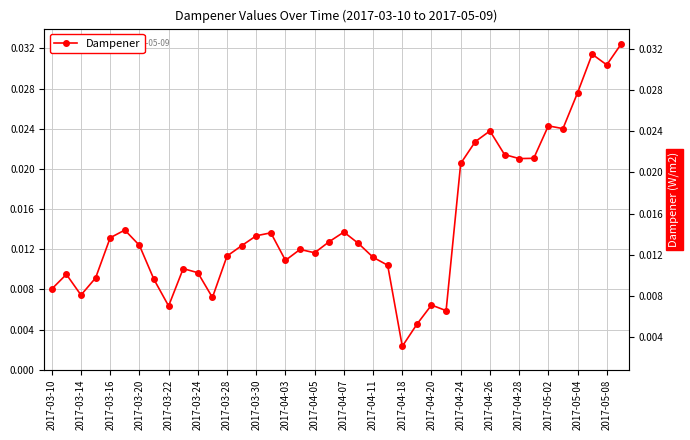

How many lines are shown in the chart?

1